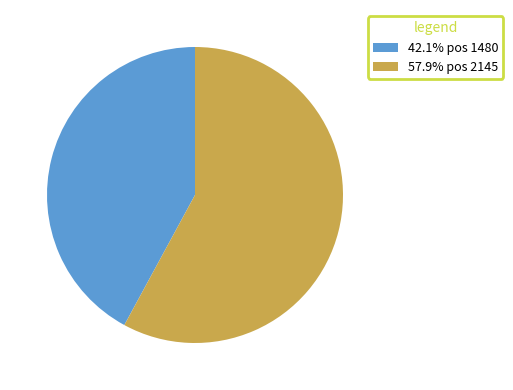

Approximately how many times larger is the value at 42.1% pos 1480 compared to 57.9% pos 2145?

0.7